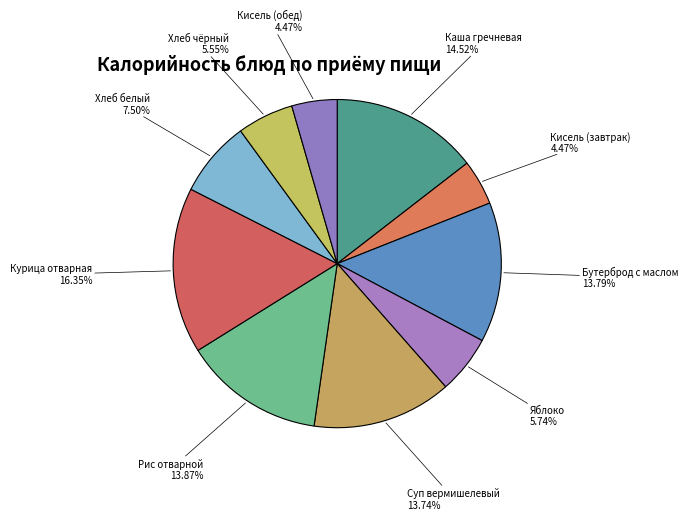

Is the sum of Кисель (обед) and Курица отварная greater than half?

No